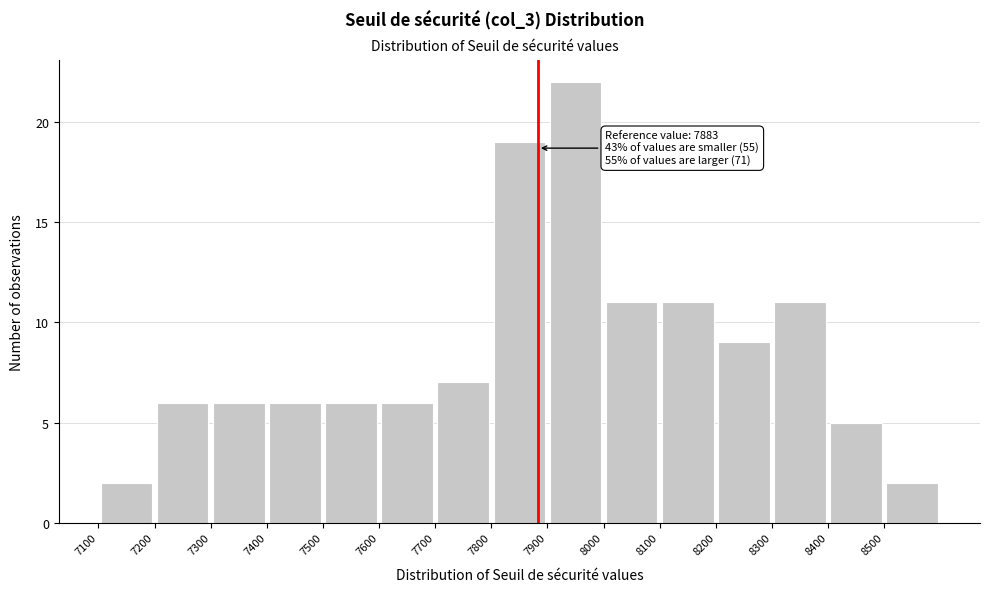

Over which range of the x-axis is the bar tallest?

7900 to 8000